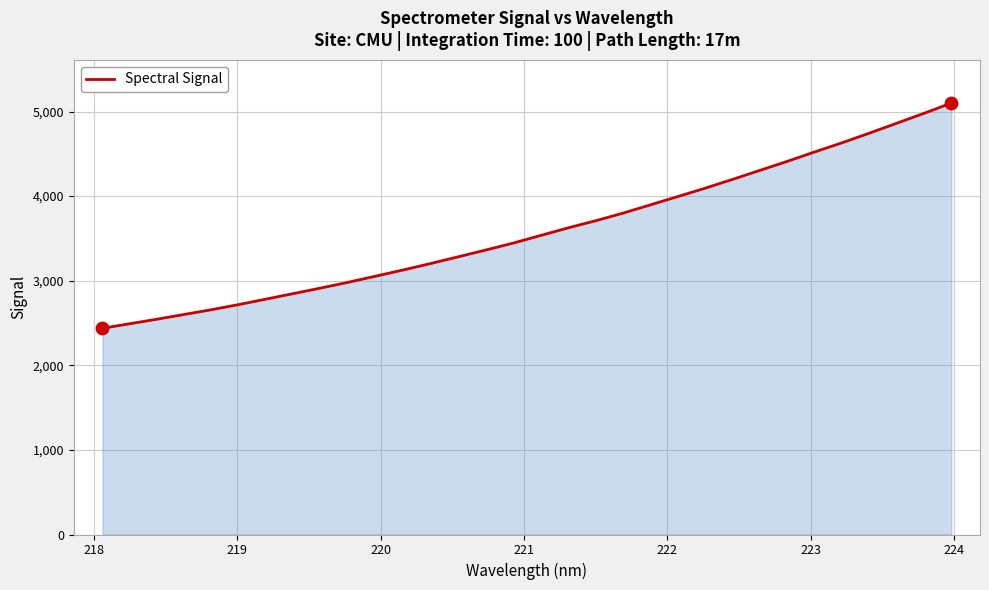

What is the smallest value displayed?

2437.7